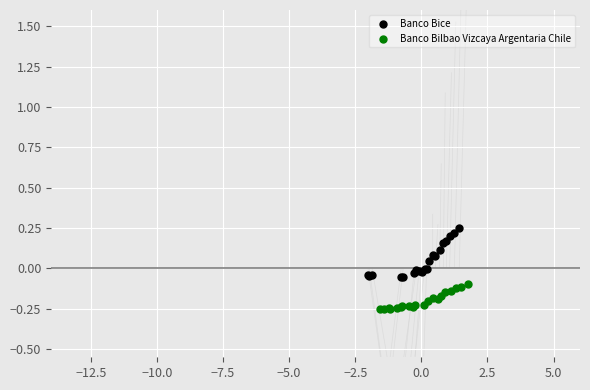

Which series reaches the maximum Y coordinate?

Banco Bice